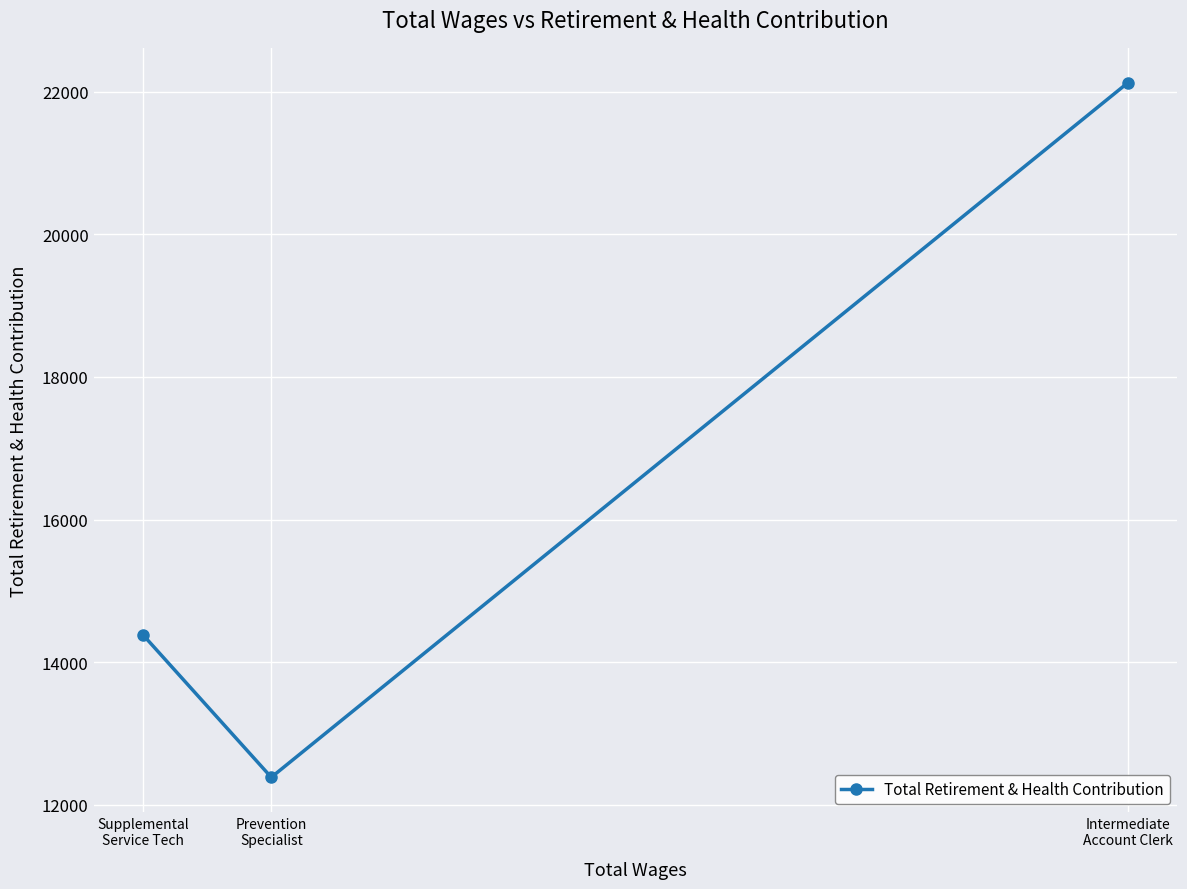

True or false: the data shows 20897 at Prevention
Specialist.

False